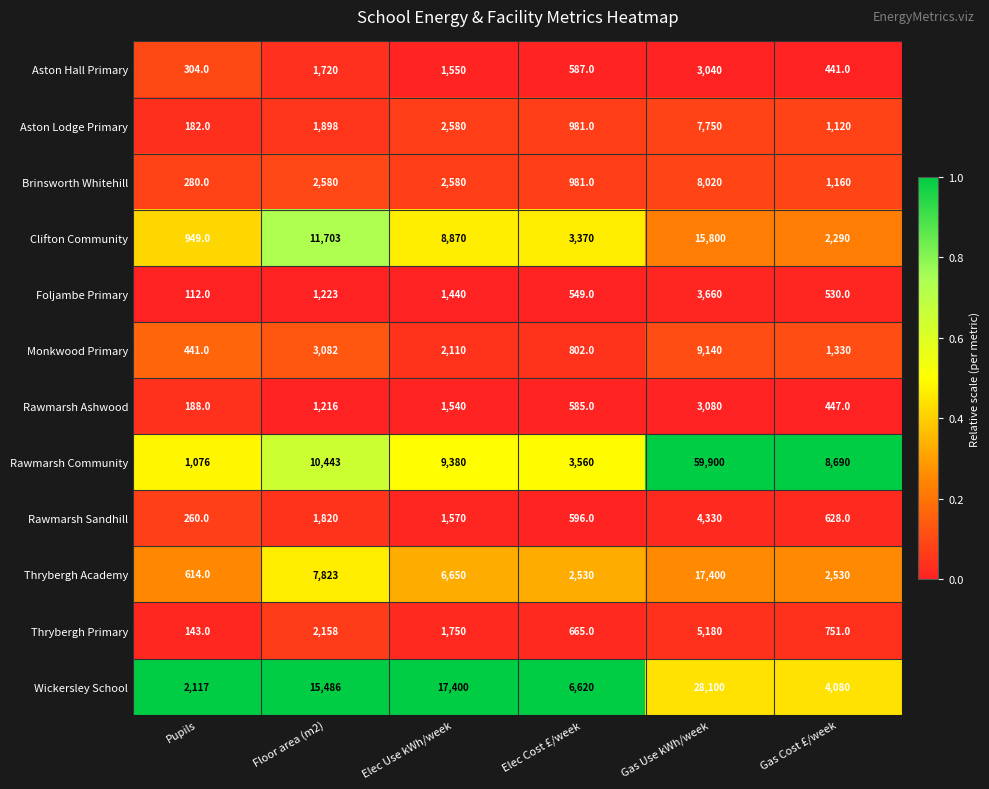

List the labels in order of Wickersley School value, largest first.

Gas Use kWh/week, Elec Use kWh/week, Floor area (m2), Elec Cost £/week, Gas Cost £/week, Pupils